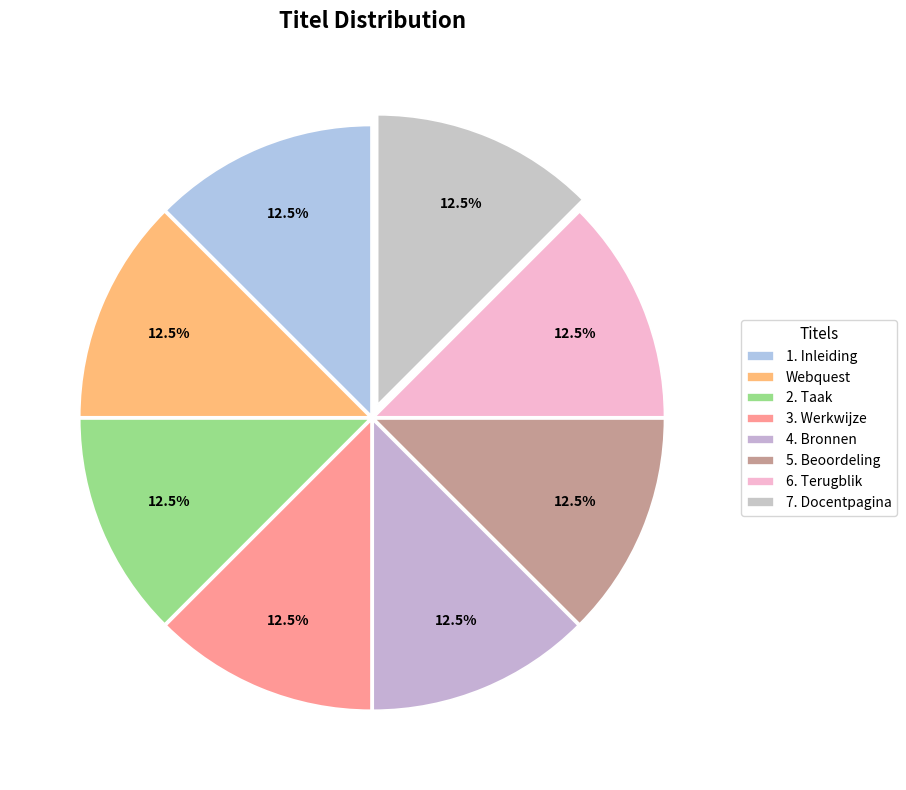

To the nearest percent, what is the combined percentage of 4. Bronnen and 1. Inleiding?

25%